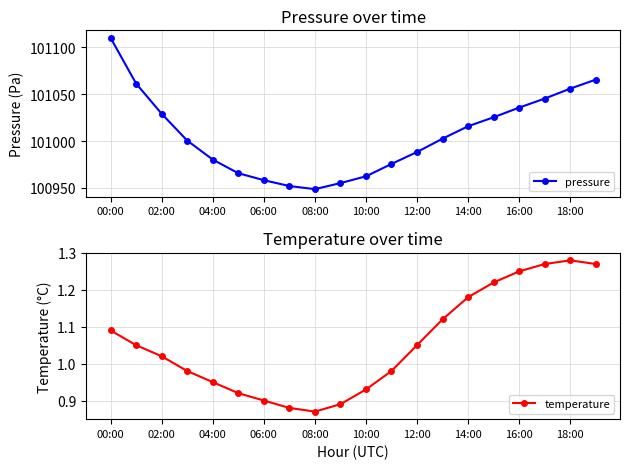

Which series has the largest range (max minus min)?

pressure